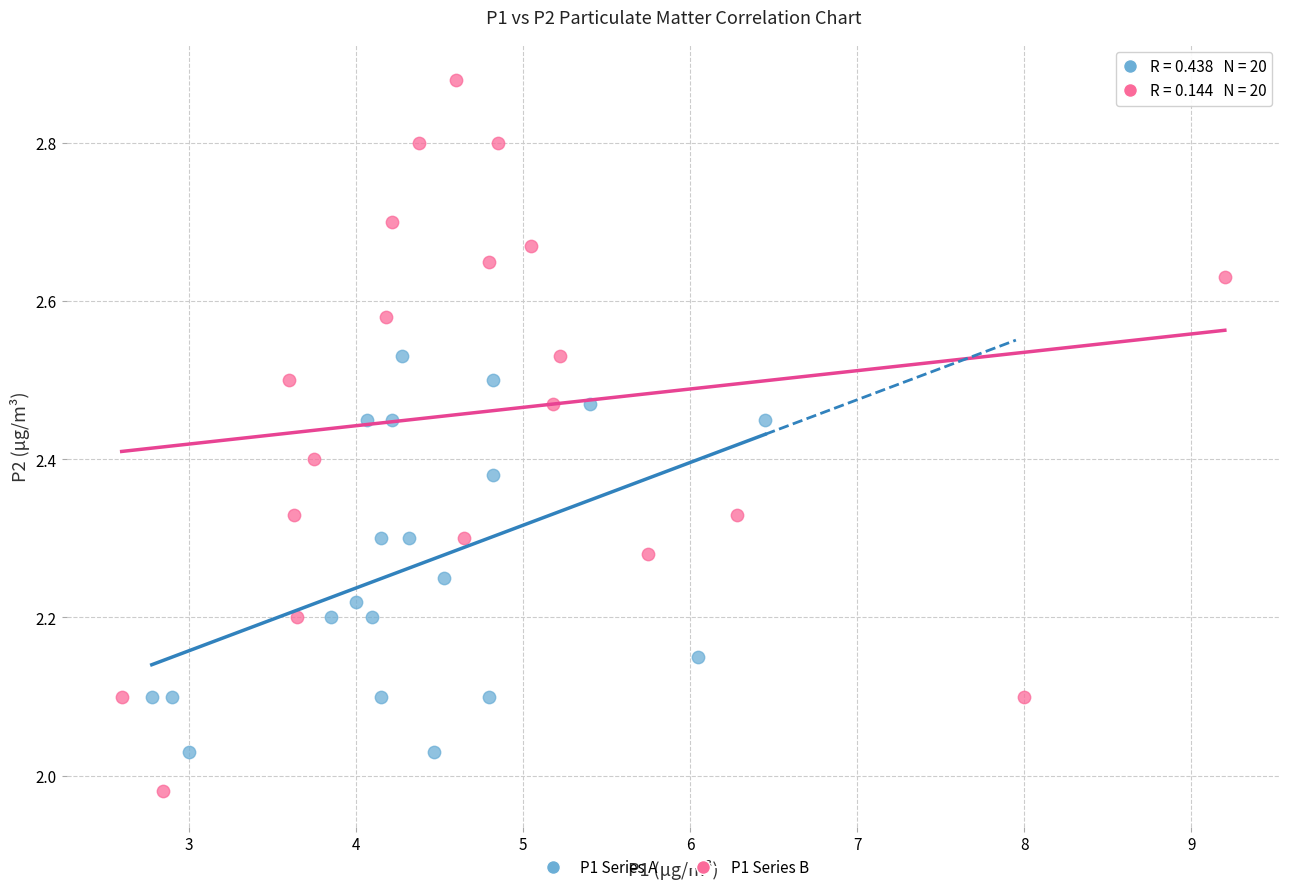

Which series has the widest spread of Y values?

P1 Series B